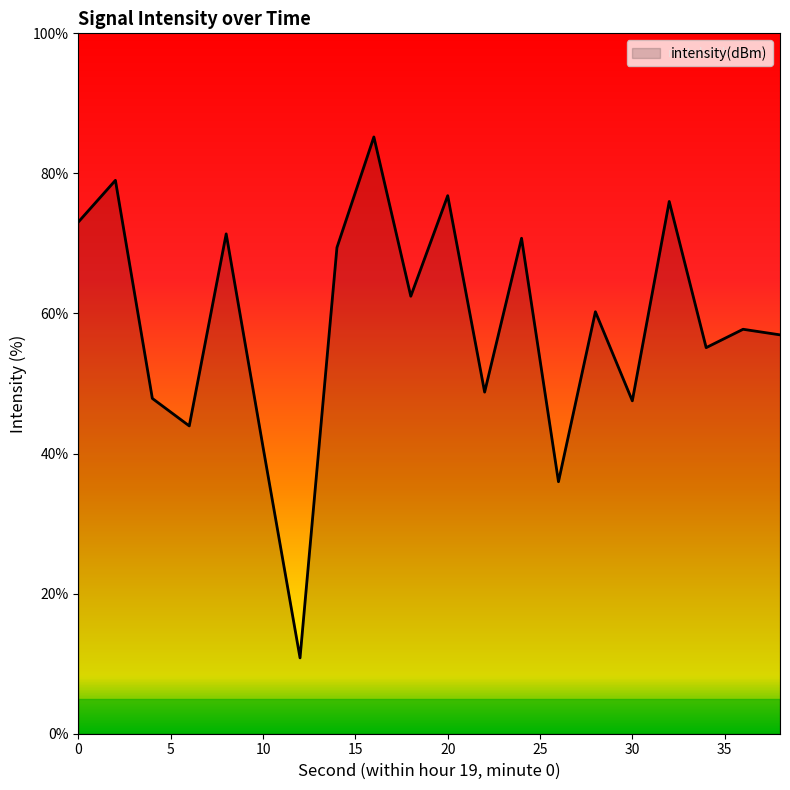

What is the smallest value displayed?

10.8